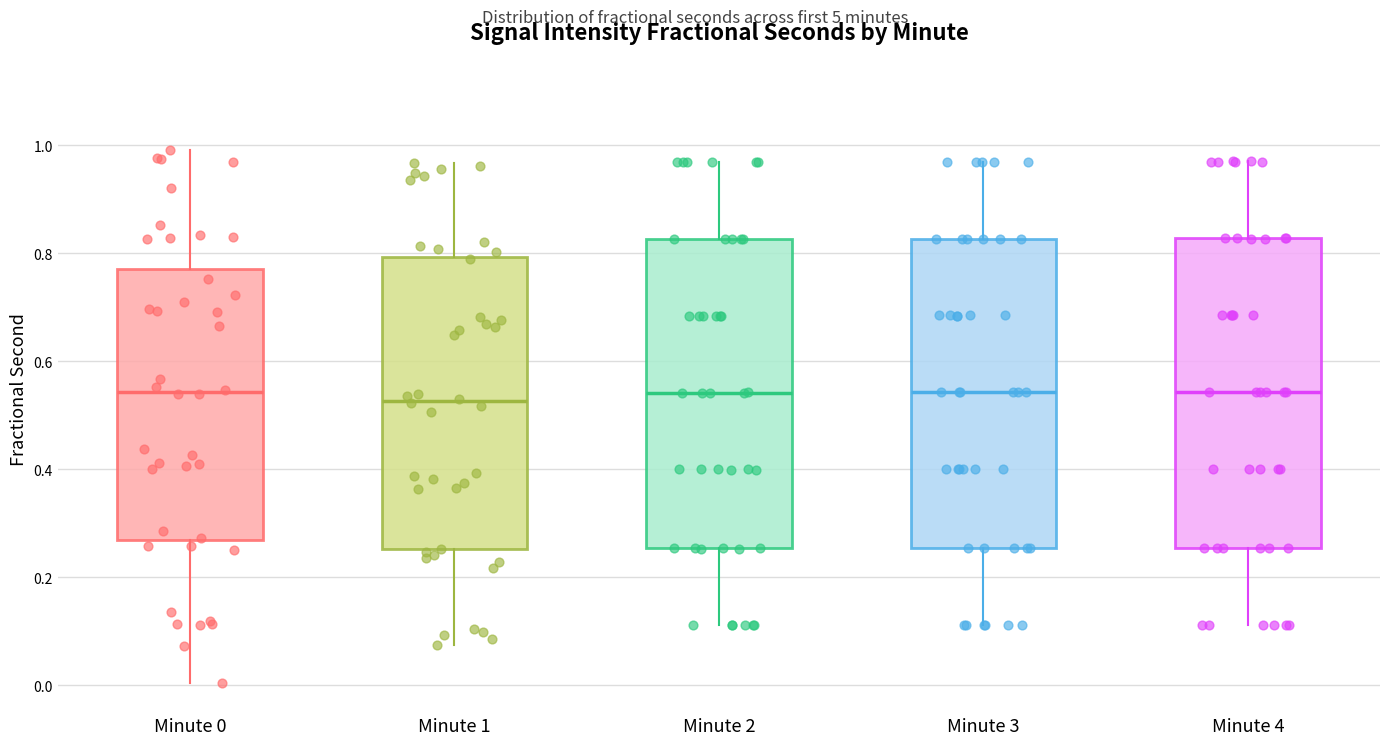

Reading left to right, transcribe this box plot: for each box, give where its median line is, the range the box spans, and where its two whiskers end, as read against the y-axis. The values are not printed on the chart, so give them approximately, as read against the axis.

Minute 0: median 0.54, box 0.26 to 0.78, whiskers 0.00 to 1.00
Minute 1: median 0.52, box 0.26 to 0.80, whiskers 0.08 to 0.96
Minute 2: median 0.54, box 0.26 to 0.82, whiskers 0.12 to 0.96
Minute 3: median 0.54, box 0.26 to 0.82, whiskers 0.12 to 0.96
Minute 4: median 0.54, box 0.26 to 0.82, whiskers 0.12 to 0.96